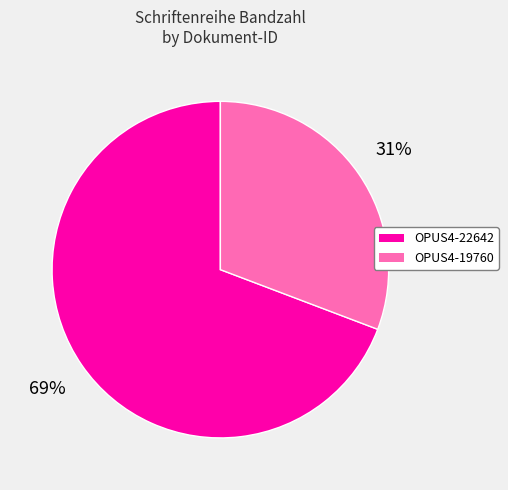

To the nearest percent, what is the difference between the OPUS4-22642 and OPUS4-19760 slice percentages?

38%